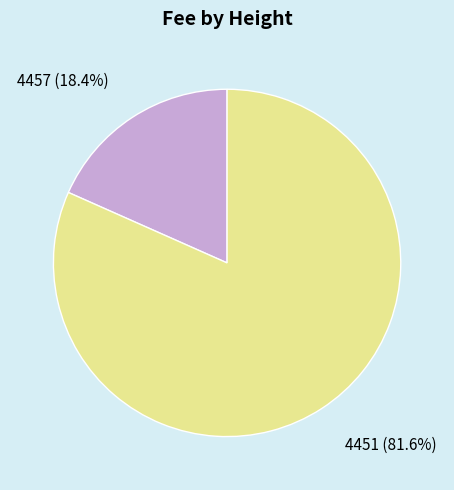

Does 4451 account for over 50% of the chart?

Yes